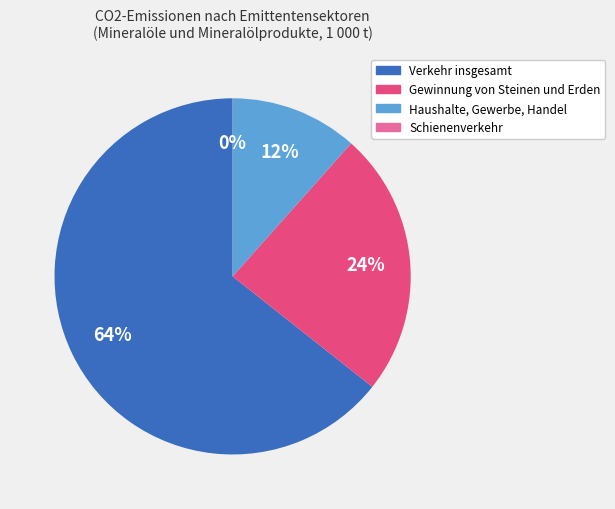

To the nearest percent, what is the average slice percentage?

25%